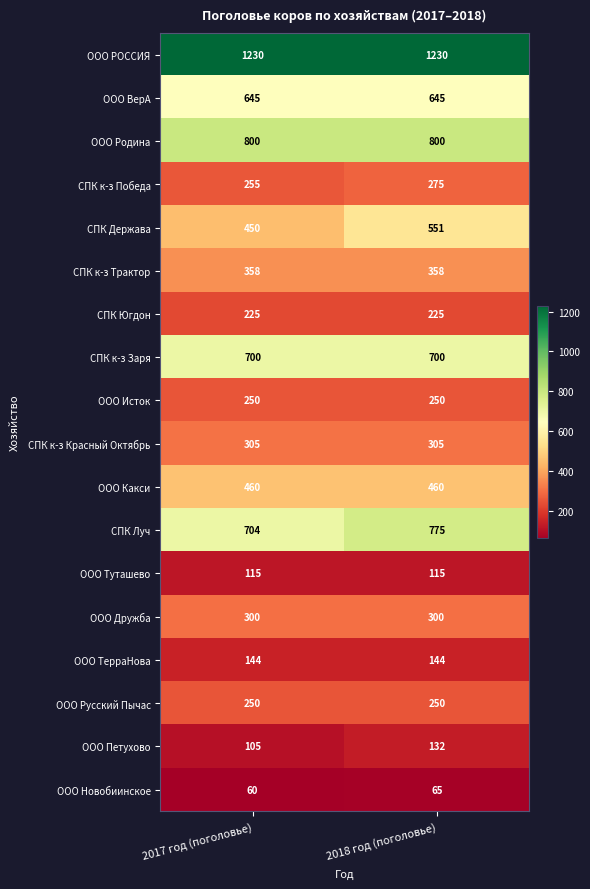

The value of СПК Югдон at 2018 год (поголовье) is 225. True or false?

True